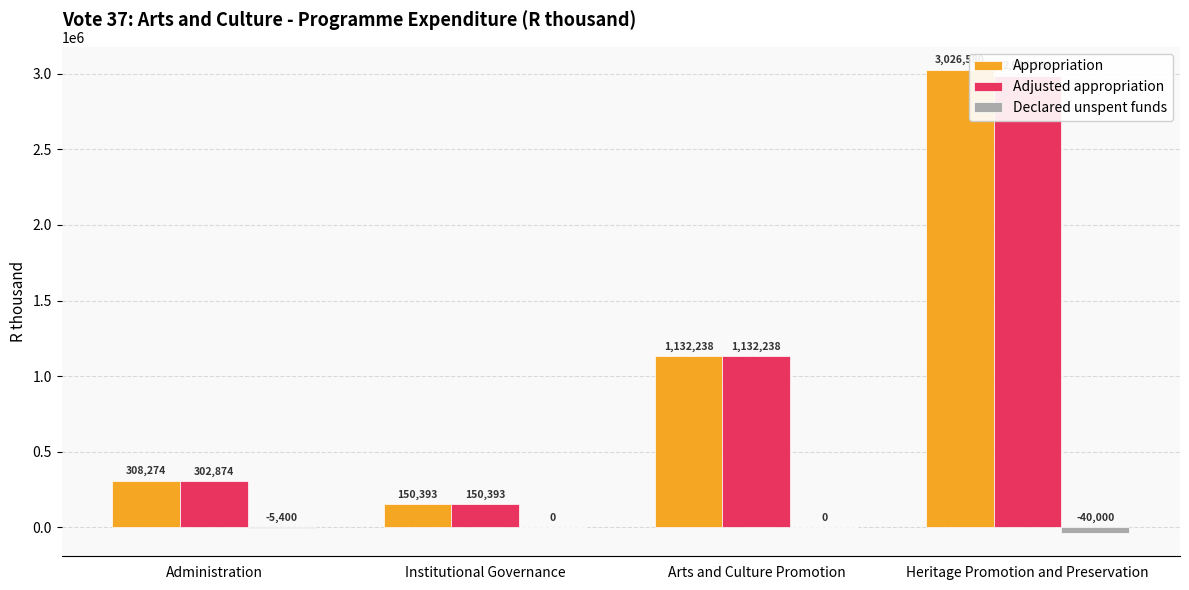

What is the greatest value displayed?

3026580